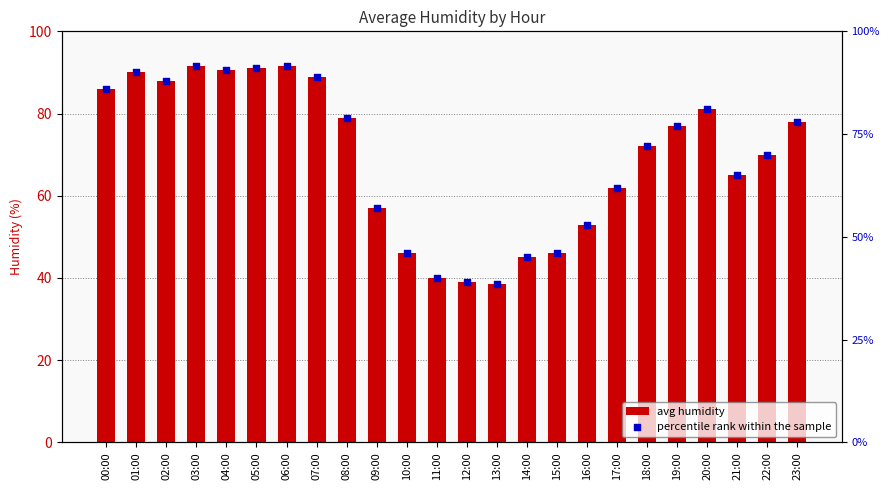

At how many categories does at least one series exceed 75?

12